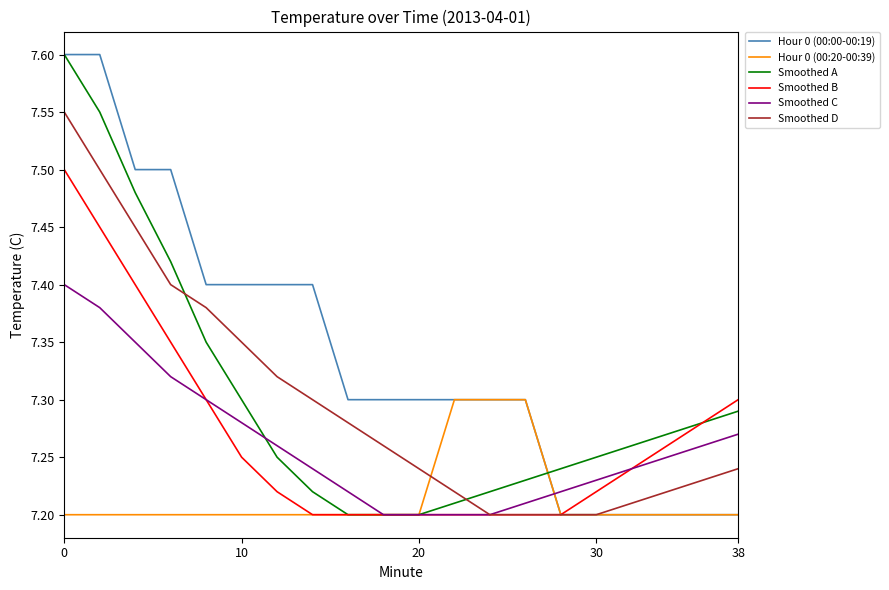

How many lines are shown in the chart?

6